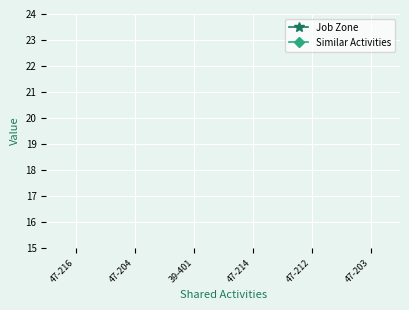

In Job Zone, how many points are higher than both neighbors (excluding endpoints)?

1